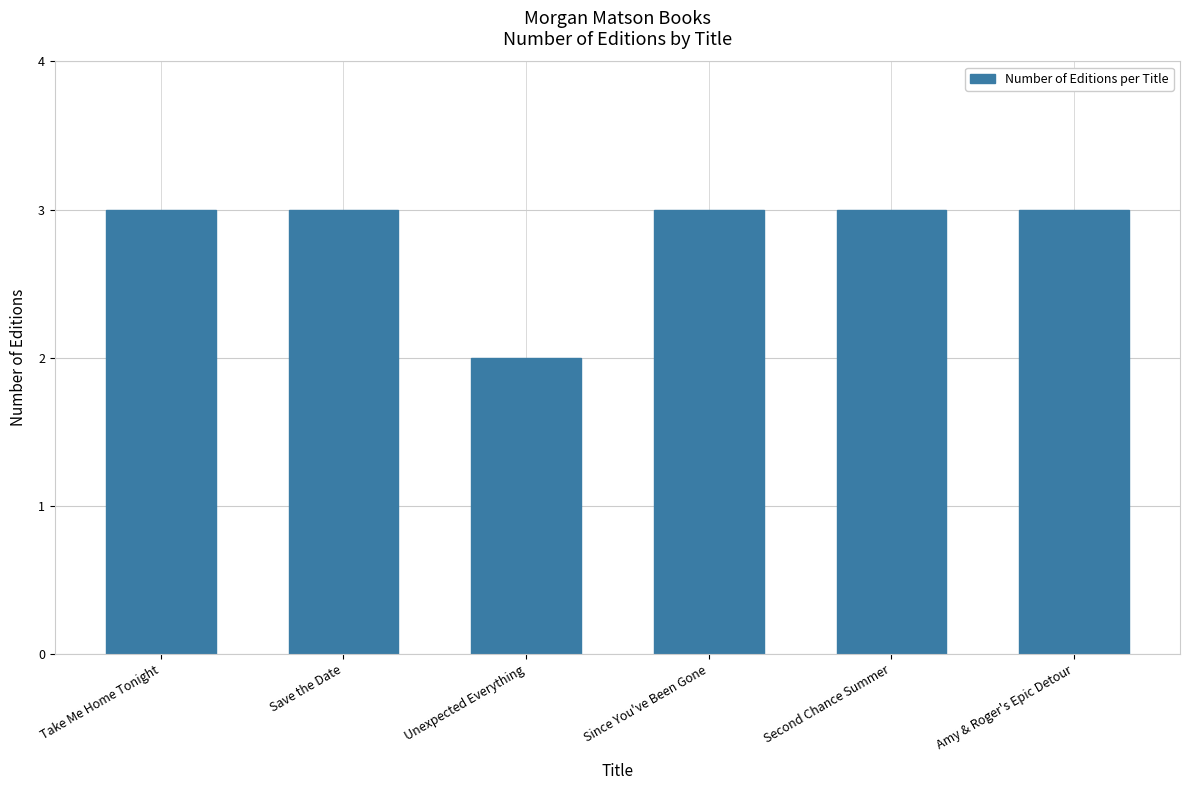

What is the ratio of the value at Since You've Been Gone to the value at Second Chance Summer?

1.0